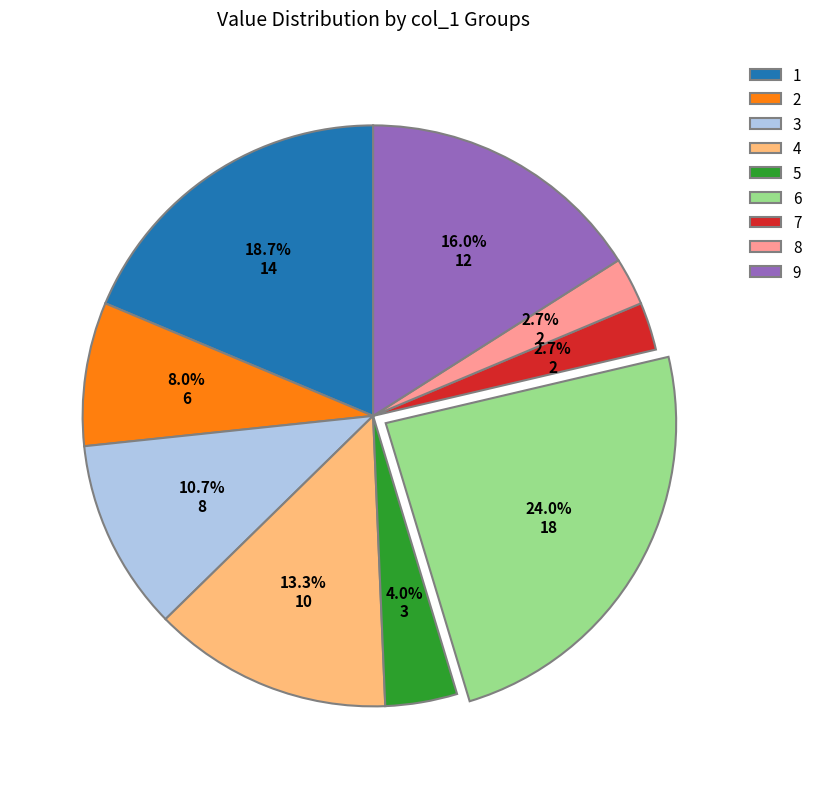

Is there a majority slice in this chart?

No